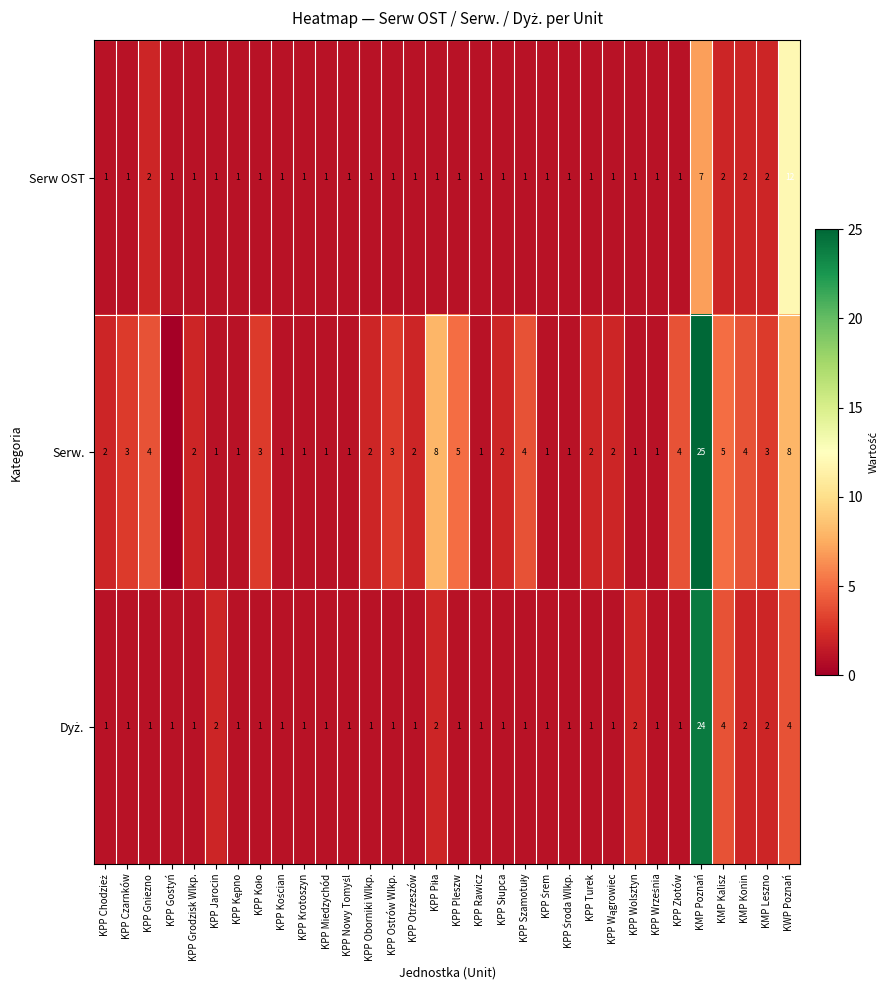

How many values in the Serw OST series exceed 1?

6